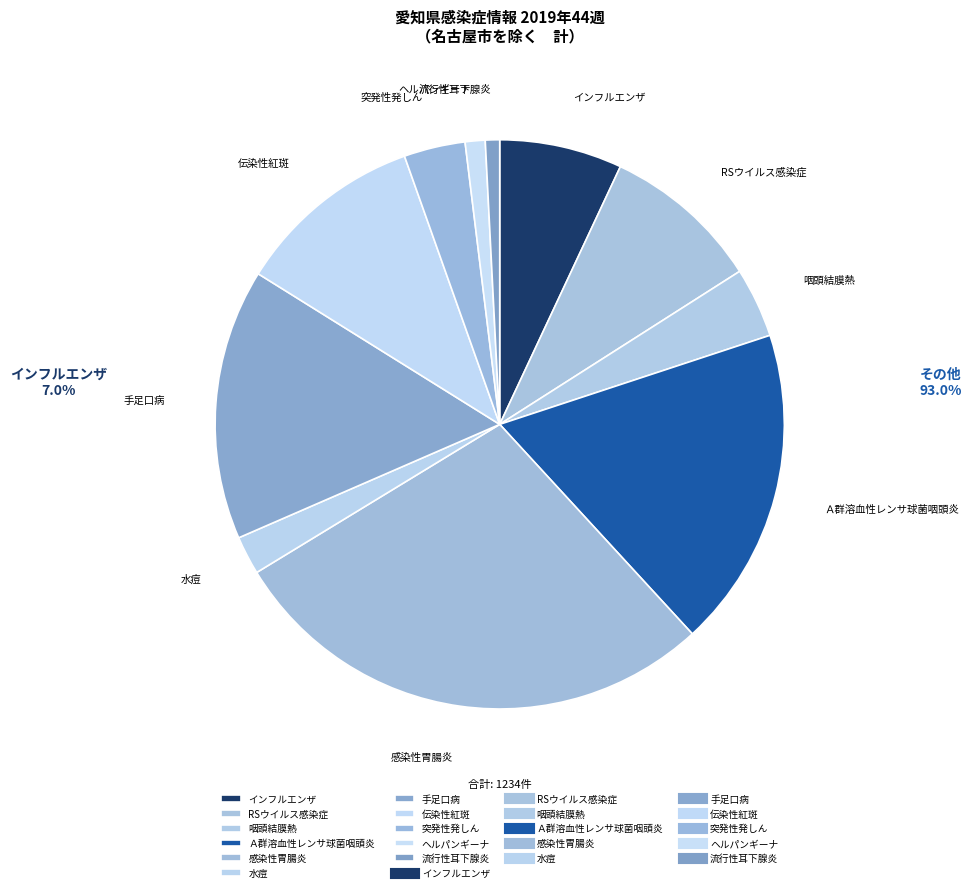

Between 流行性耳下腺炎 and RSウイルス感染症, which is larger?

RSウイルス感染症